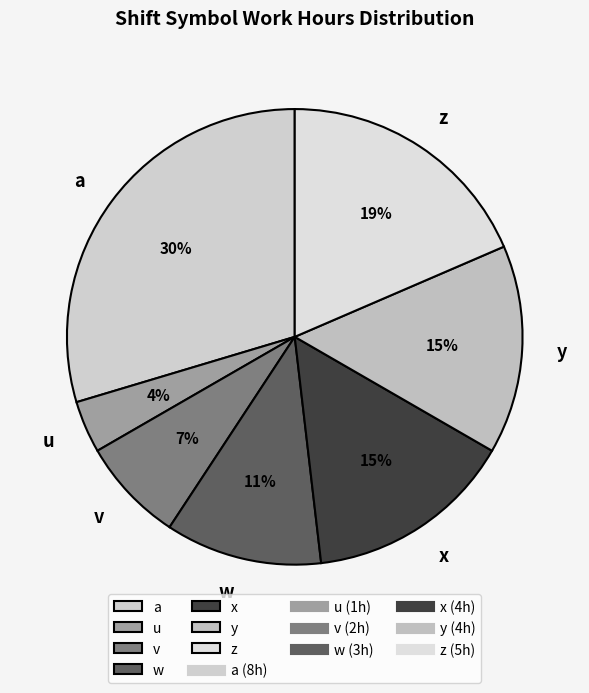

How many segments does this pie chart have?

7